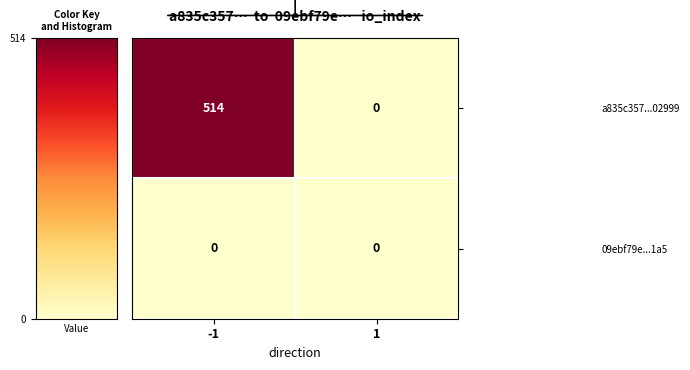

Is it true that a835c357...02999 equals 514 at -1?

True